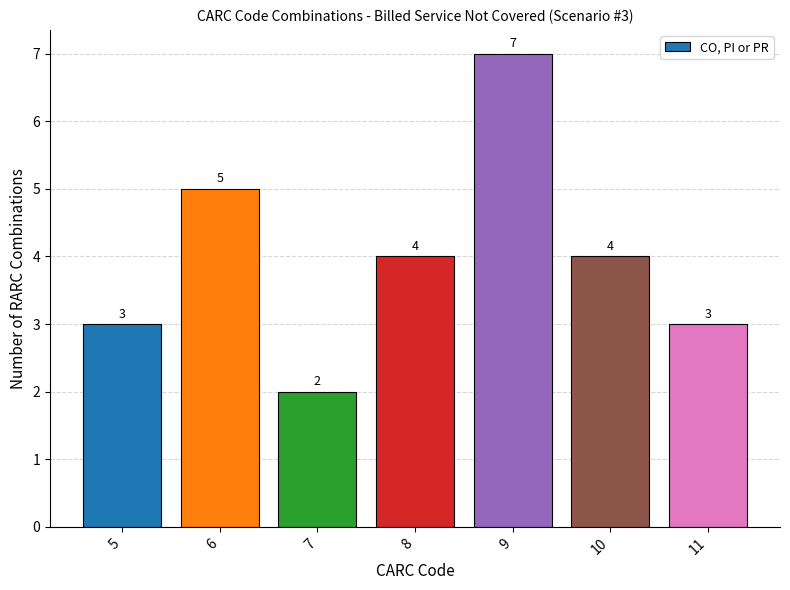

Are the bars horizontal?

No